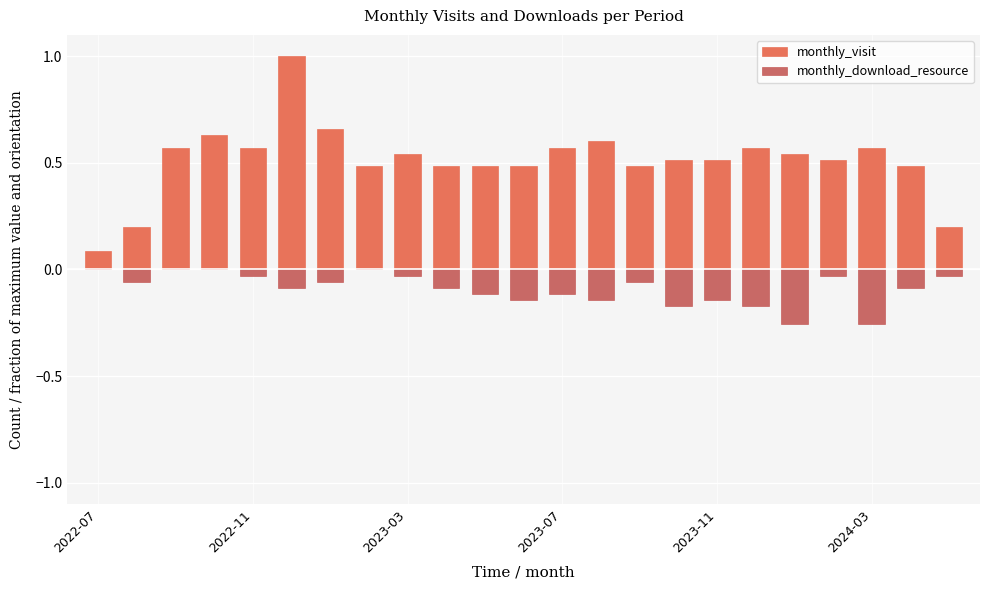

Between 2023-07 and 9, which series saw the biggest shift?

monthly_visit